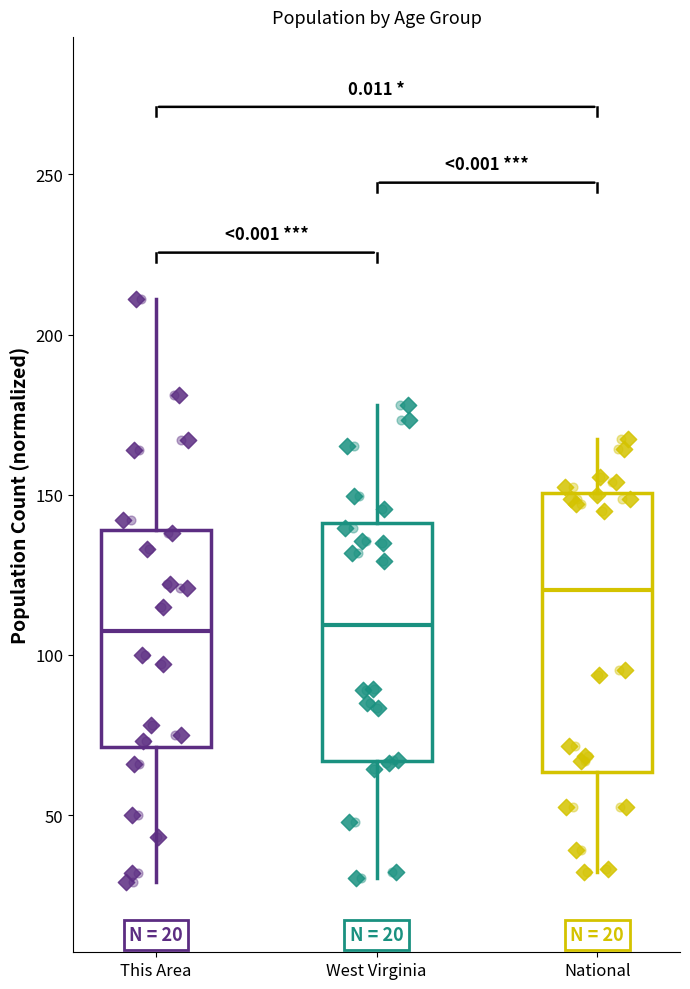

Comparing the boxes themselves (not the whiskers), which one is the tallest?

National